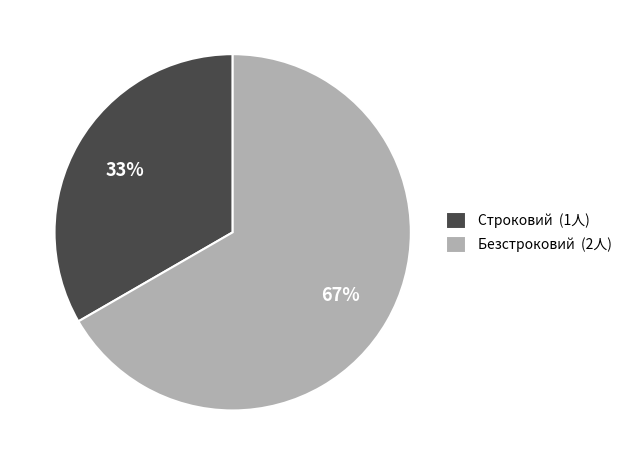

Rank the categories by value from highest to lowest.

Безстроковий, Строковий